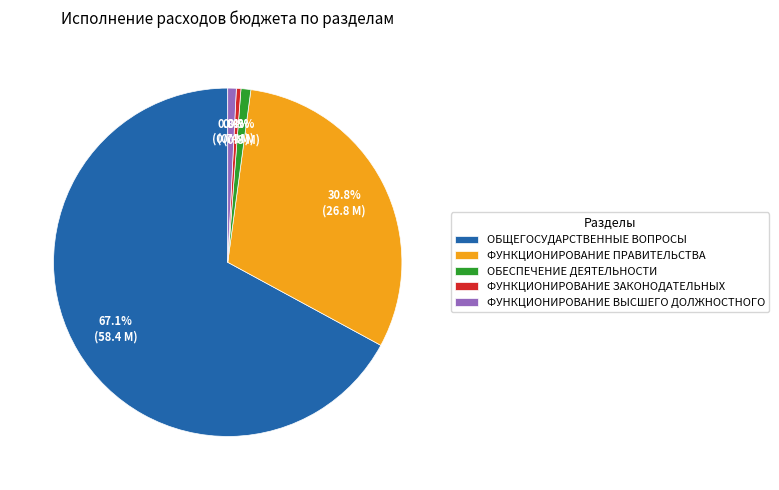

Is it true that ФУНКЦИОНИРОВАНИЕ ПРАВИТЕЛЬСТВА is 25% of the pie?

False